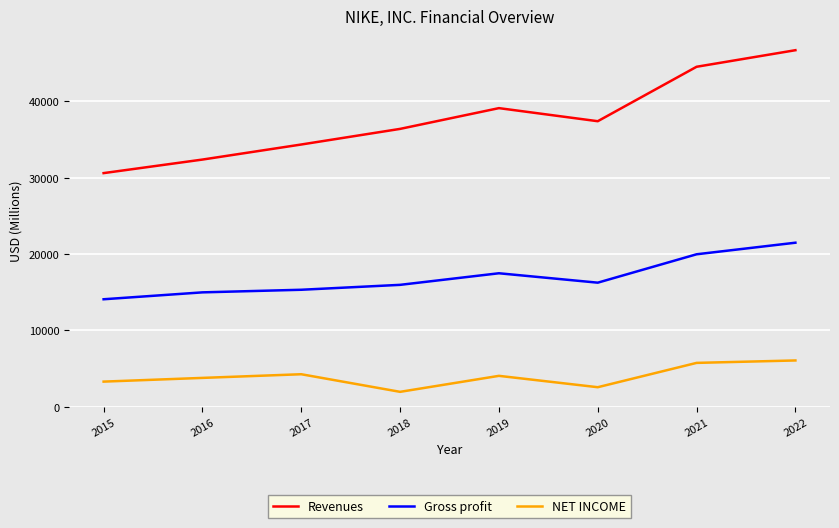

Is it true that Revenues equals 20164 at 2016?

False